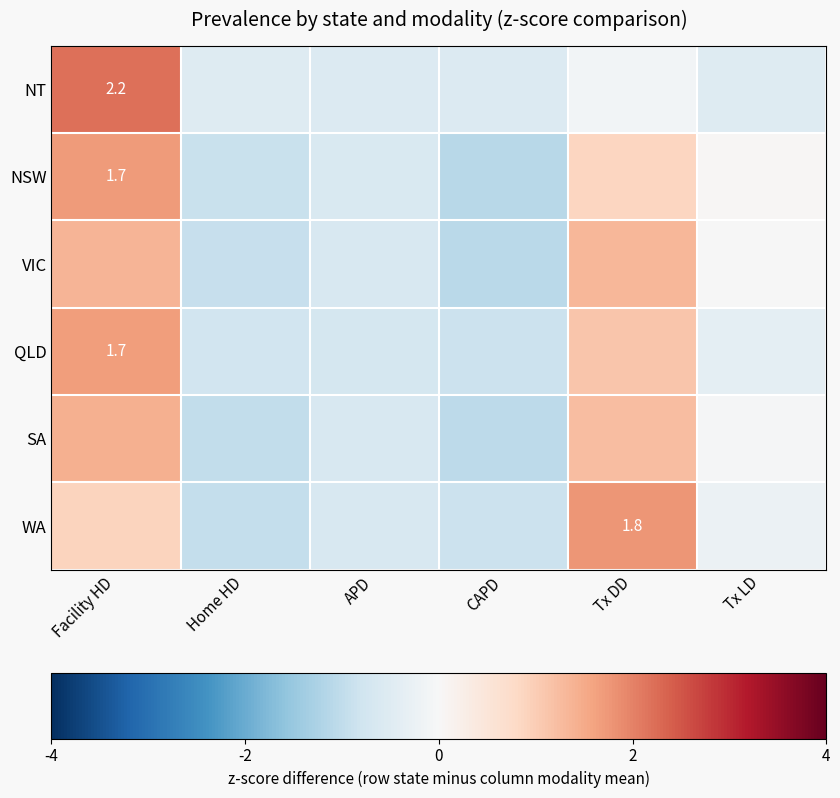

What is the spread (max minus min) of values at Home HD?

0.5